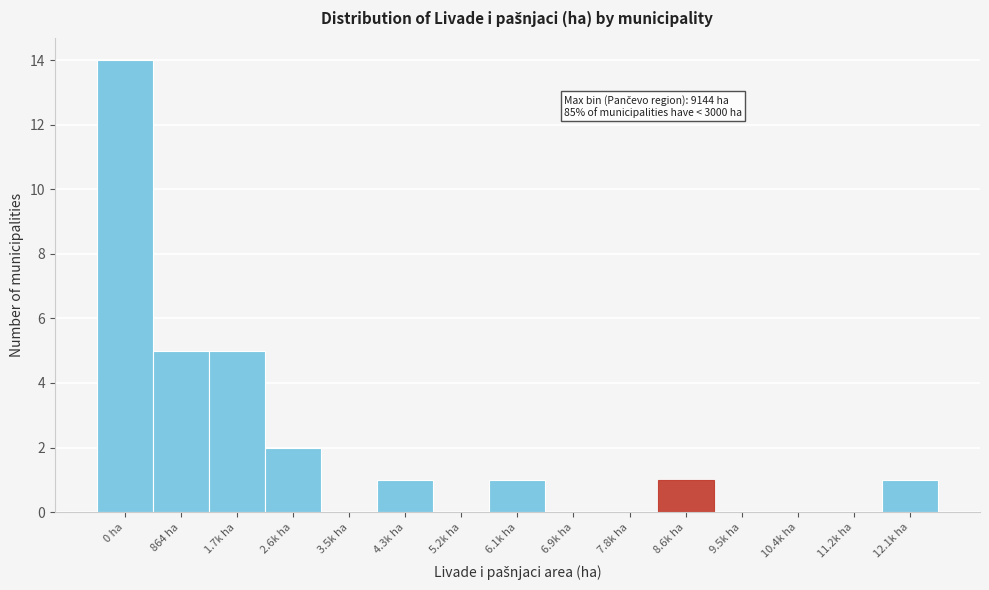

Reading right to left, list all the values displayed in this chart.

12.1k ha=1	11.2k ha=0	10.4k ha=0	9.5k ha=0	8.6k ha=1	7.8k ha=0	6.9k ha=0	6.1k ha=1	5.2k ha=0	4.3k ha=1	3.5k ha=0	2.6k ha=2	1.7k ha=5	864 ha=5	0 ha=14